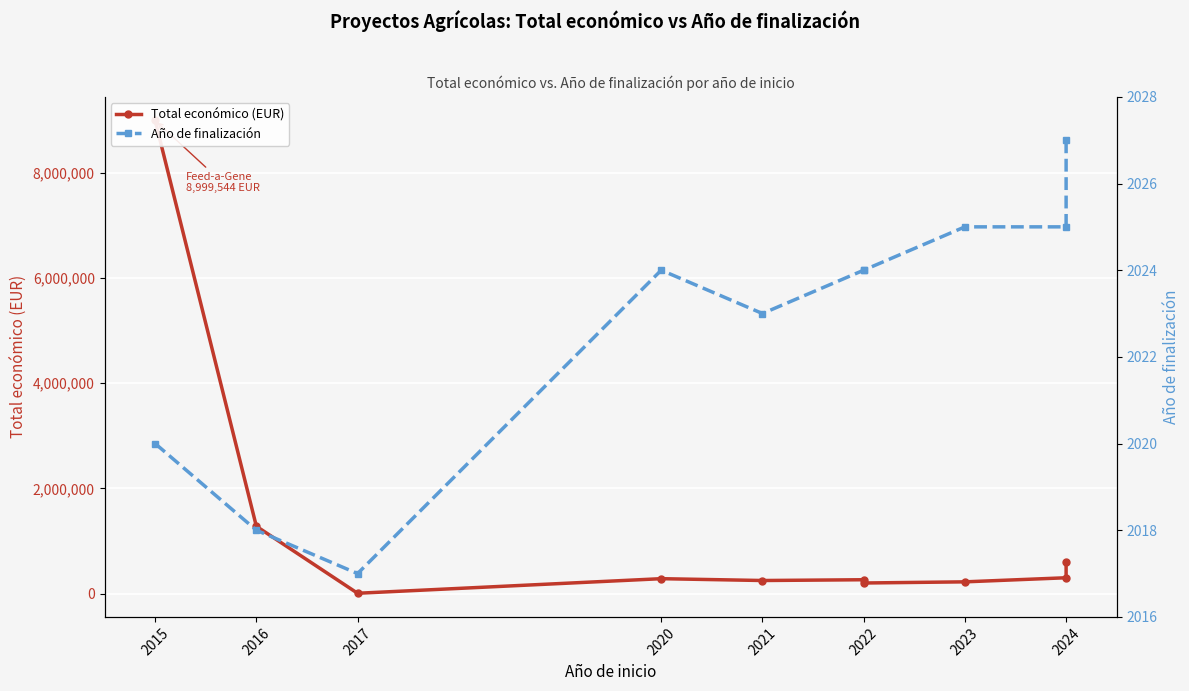

How many lines are shown in the chart?

2